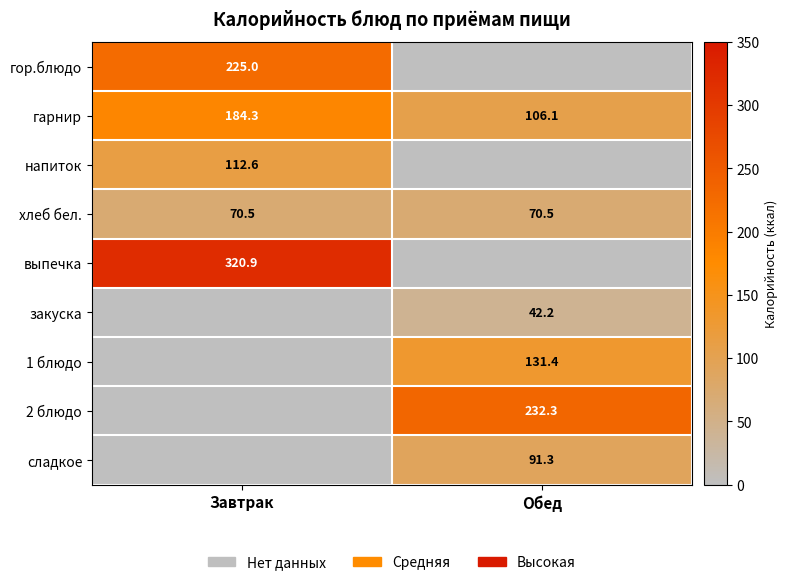

What is the maximum value for хлеб бел.?

70.5